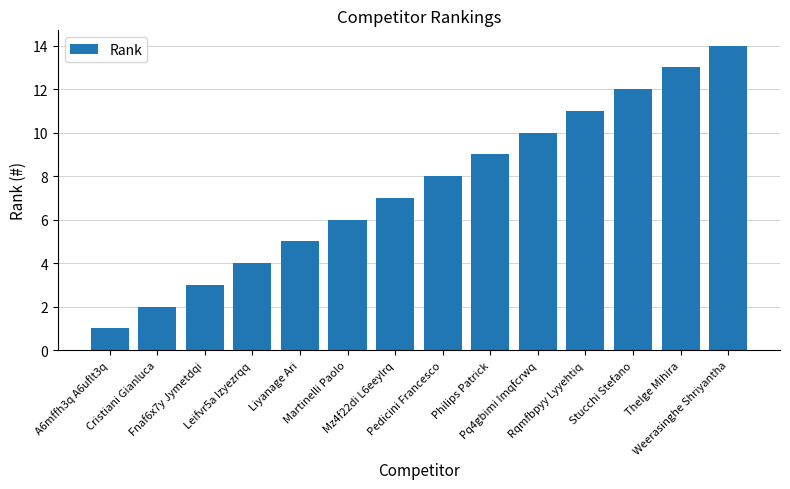

What is the label of the 8th bar from the left?

Pedicini Francesco